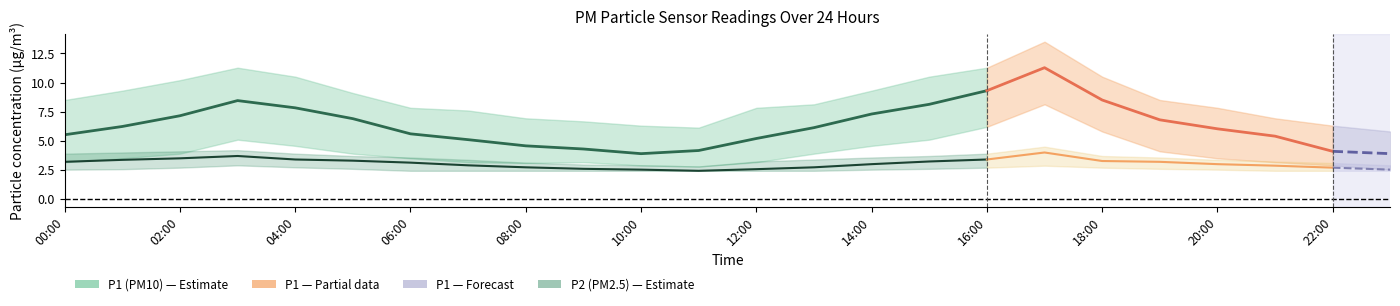

True or false: P2_lower and P2 cross at least once.

False